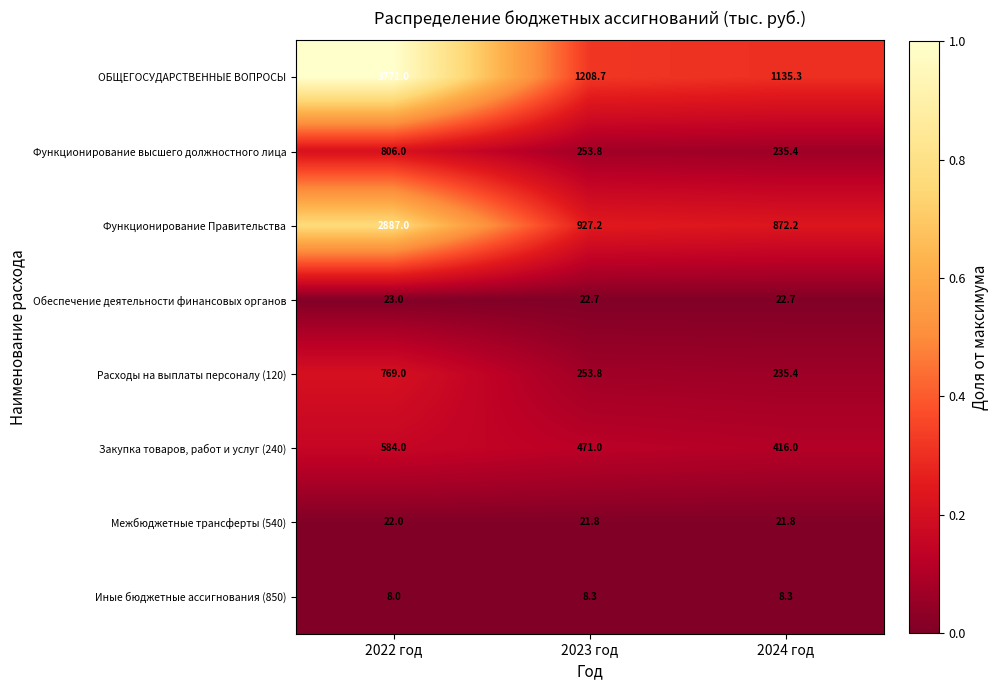

What is the maximum value for Обеспечение деятельности финансовых органов?

23.0